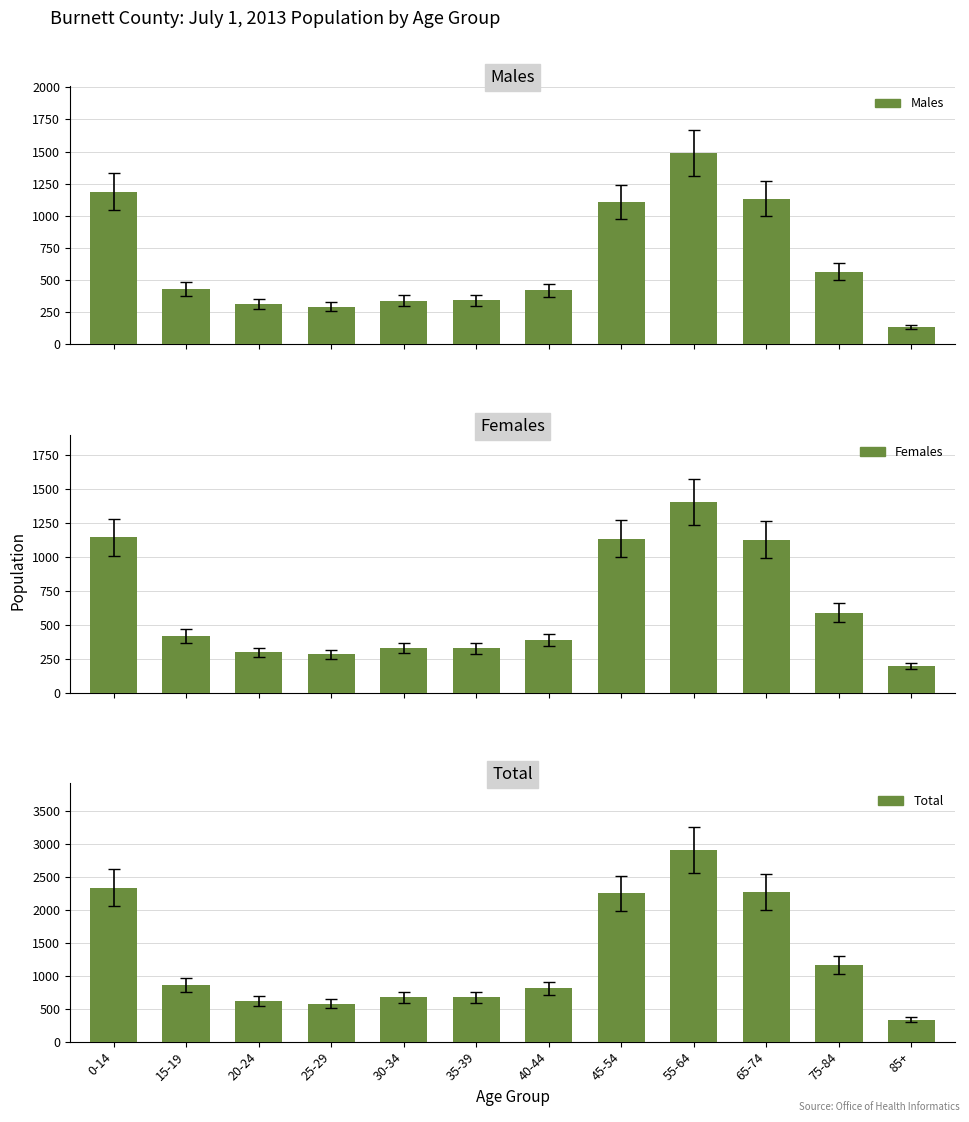

Rank the series by their maximum value, from lowest to highest.

Females, Males, Total